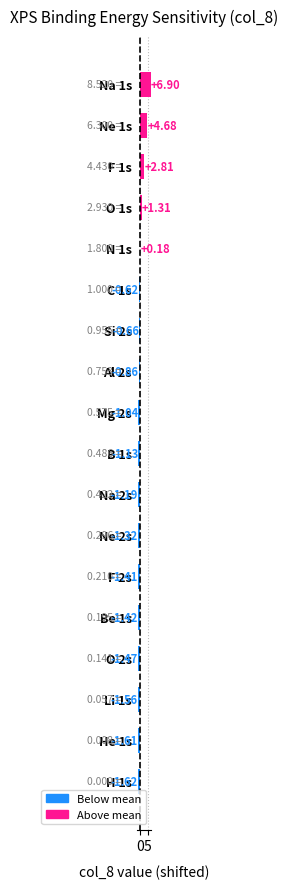

Rank the categories by value from lowest to highest.

H 1s, He 1s, Li 1s, O 2s, Be 1s, F 2s, Ne 2s, Na 2s, B 1s, Mg 2s, Al 2s, Si 2s, C 1s, N 1s, O 1s, F 1s, Ne 1s, Na 1s